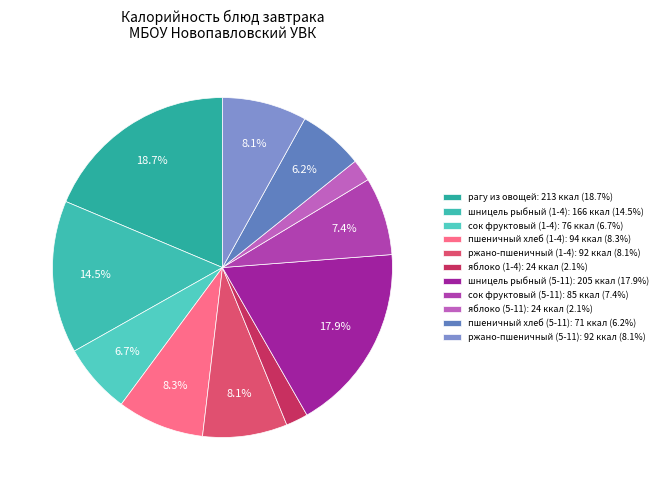

How many segments does this pie chart have?

11